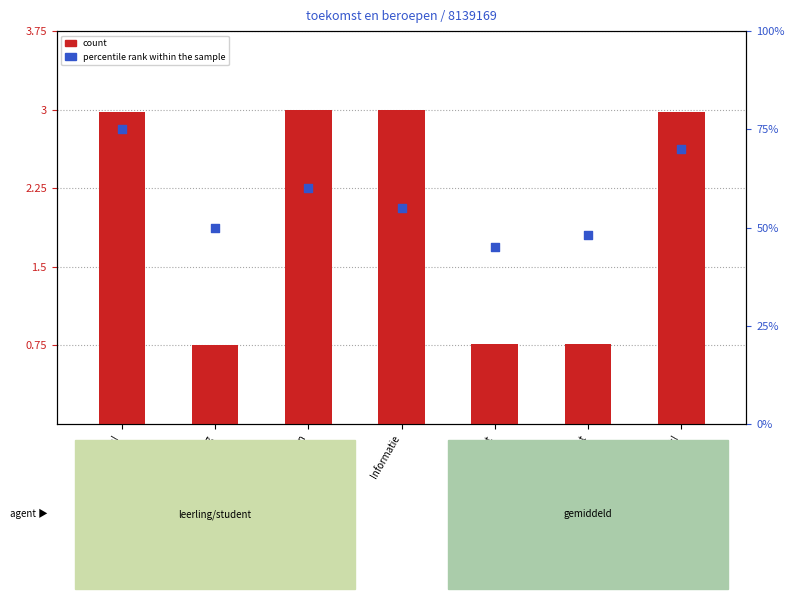

Which series reaches the minimum Y coordinate?

count